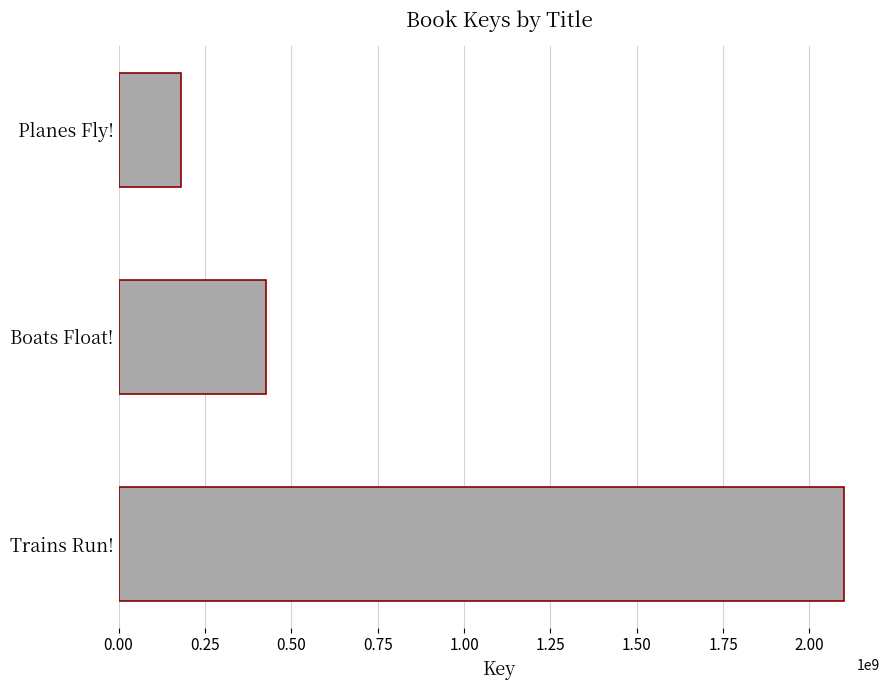

What is the average value?

902313180